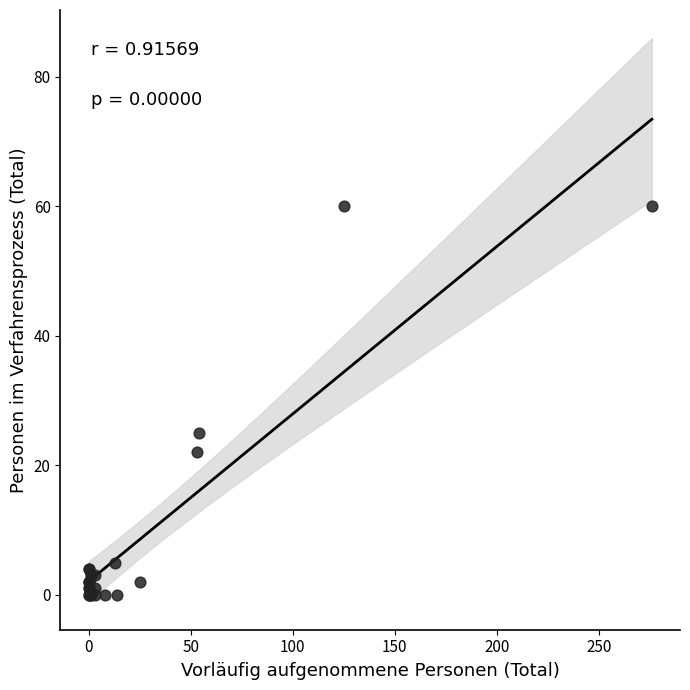

What Y value in the scatter plot is closest to 30?

25